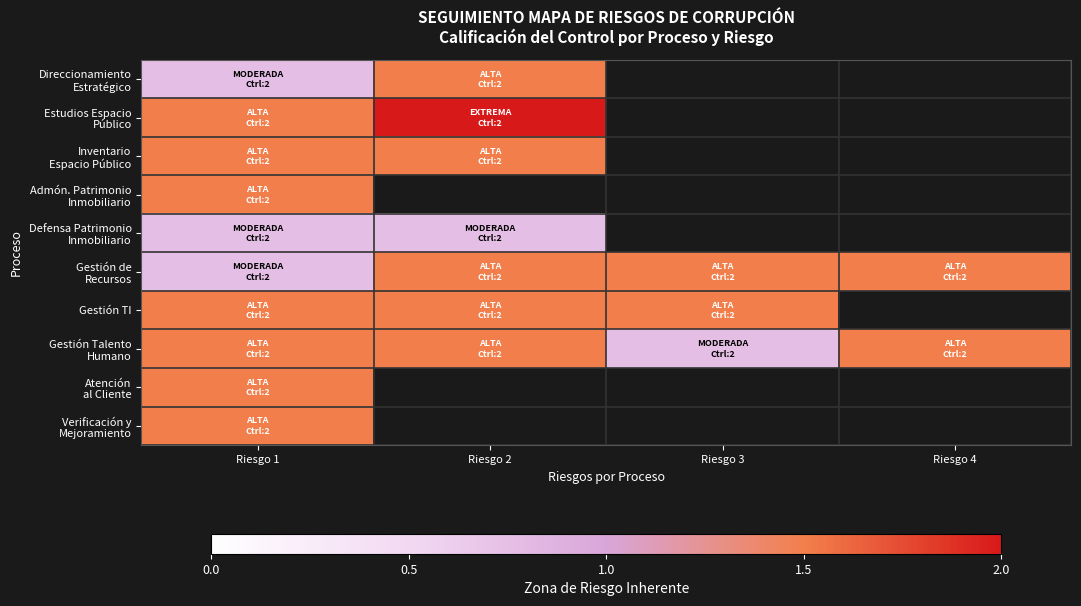

How many positive values does the Gestión TI series have?

3